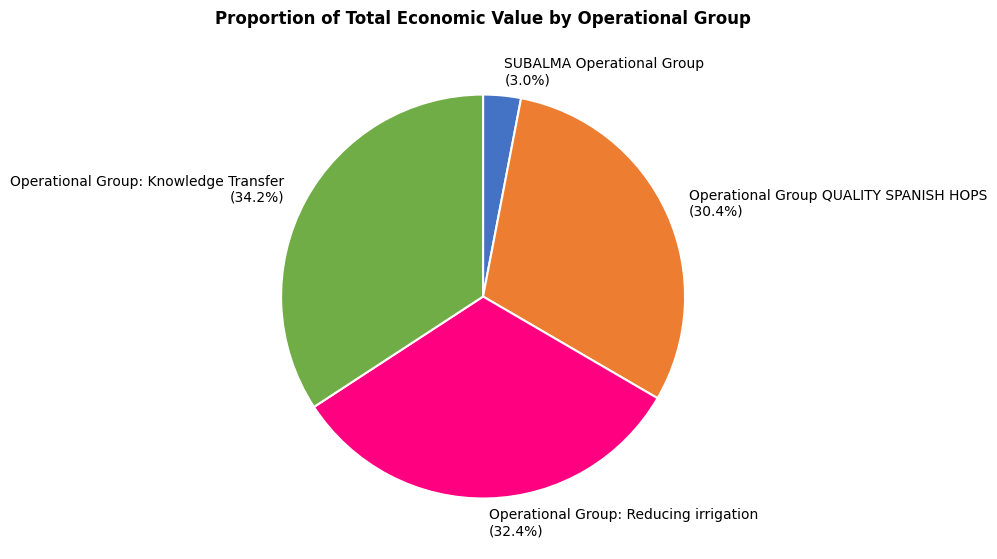

What percentage is NOT represented by Operational Group: Knowledge Transfer?

65.8%